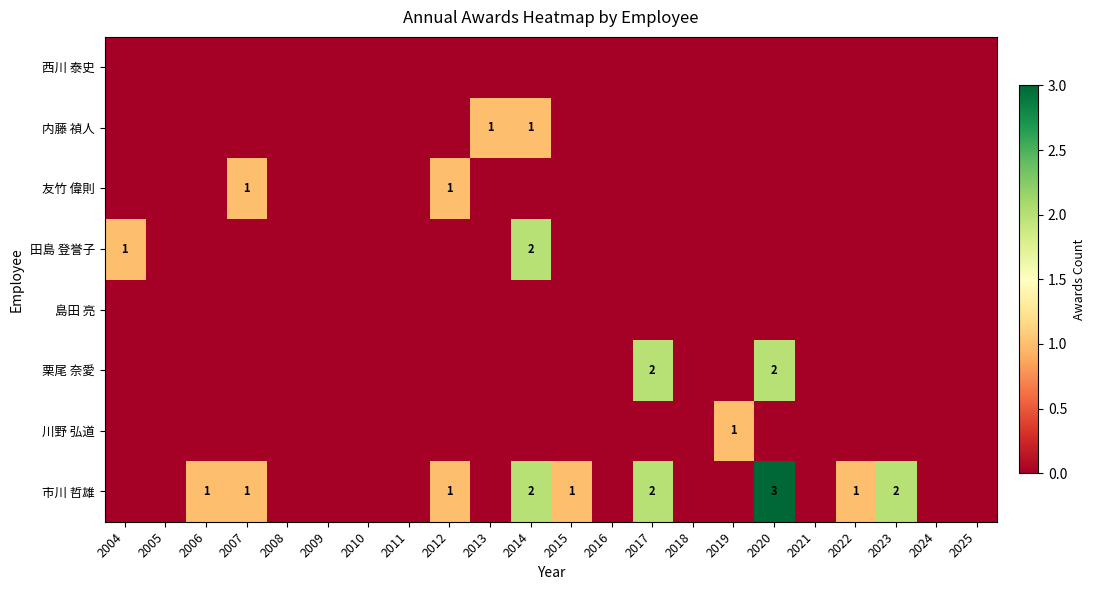

The value of 内藤 禎人 at 2004 is 0. True or false?

True